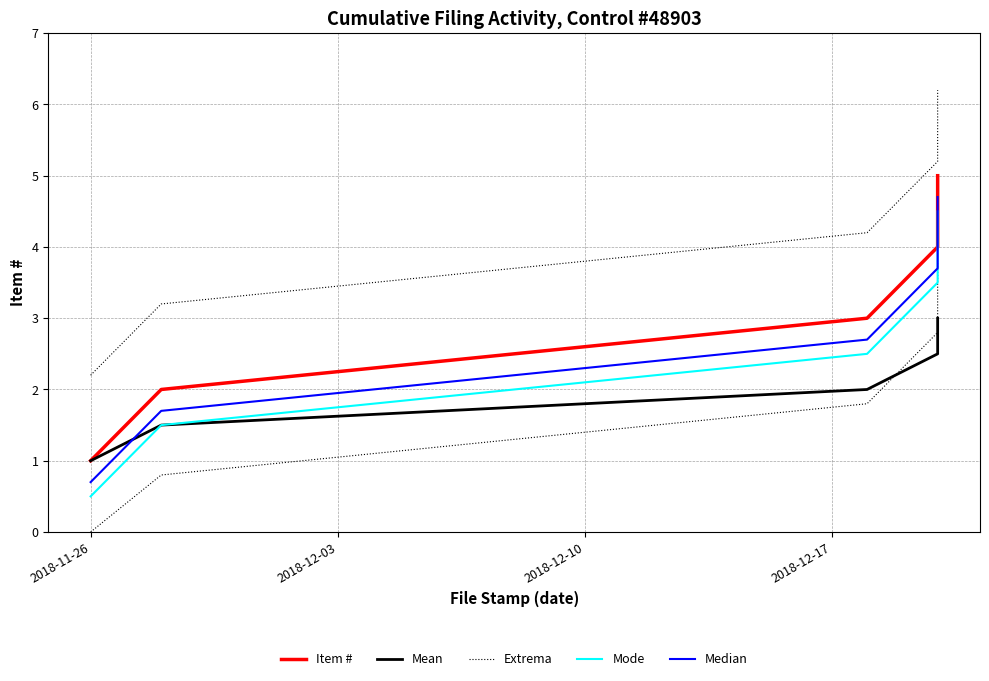

Reading left to right, list all the values displayed in this chart.

Item #: 1.0	2.0	3.0	4.0	5.0
Mean: 1.0	1.5	2.0	2.5	3.0
Extrema: 2.2	3.2	4.2	5.2	6.2
Mode: 0.5	1.5	2.5	3.5	4.5
Median: 0.7	1.7	2.7	3.7	4.7